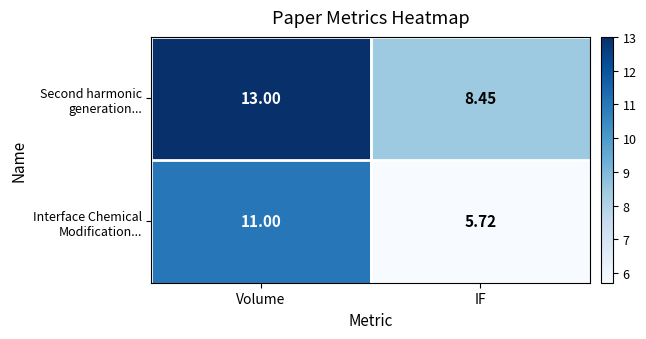

At which category is the sum across all series the highest?

Volume